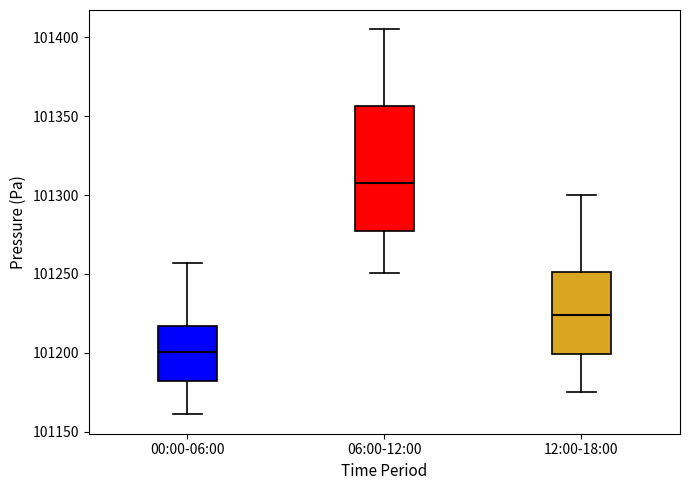

Reading left to right, transcribe this box plot: for each box, give where its median line is, the range the box spans, and where its two whiskers end, as read against the y-axis. The values are not printed on the chart, so give them approximately, as read against the axis.

00:00-06:00: median 101200, box 101180 to 101215, whiskers 101160 to 101255
06:00-12:00: median 101310, box 101275 to 101355, whiskers 101250 to 101405
12:00-18:00: median 101225, box 101200 to 101250, whiskers 101175 to 101300